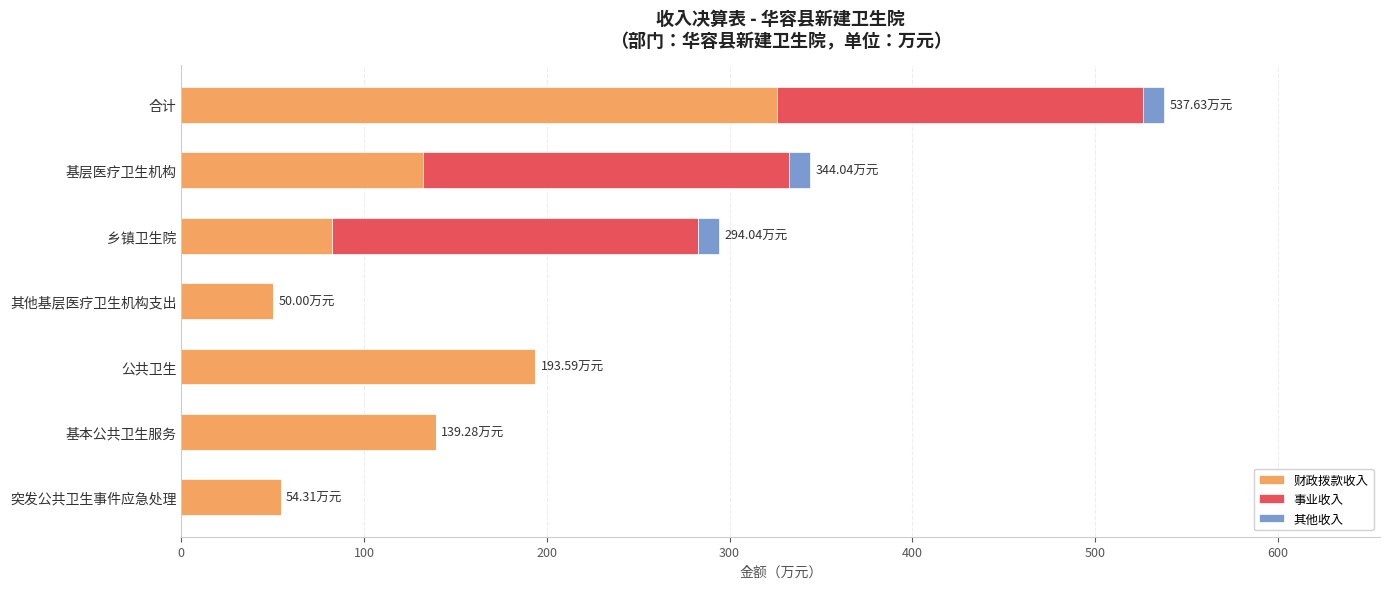

What is the total value across all series at 基本公共卫生服务?

139.3